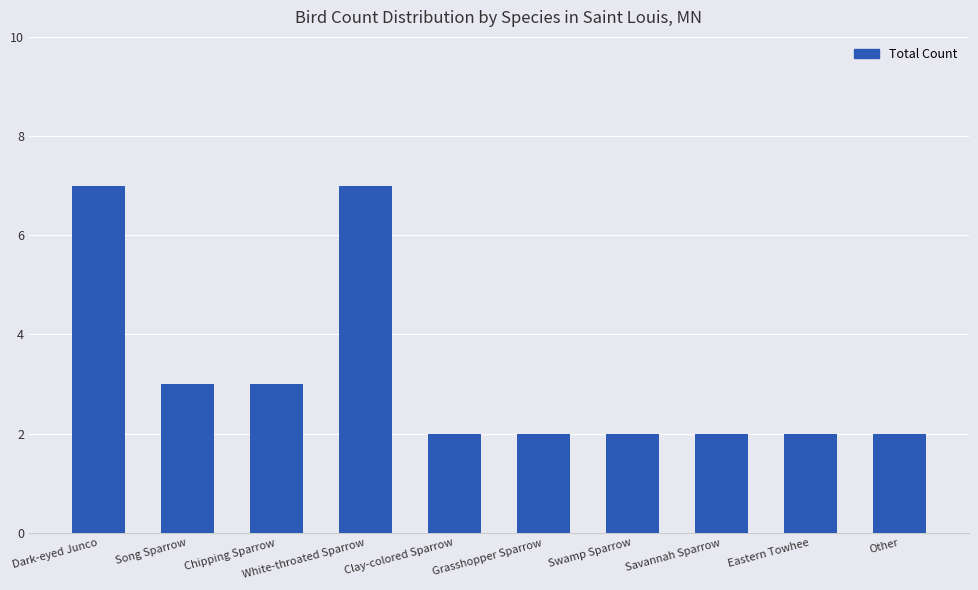

What is the approximate value at Song Sparrow?

3